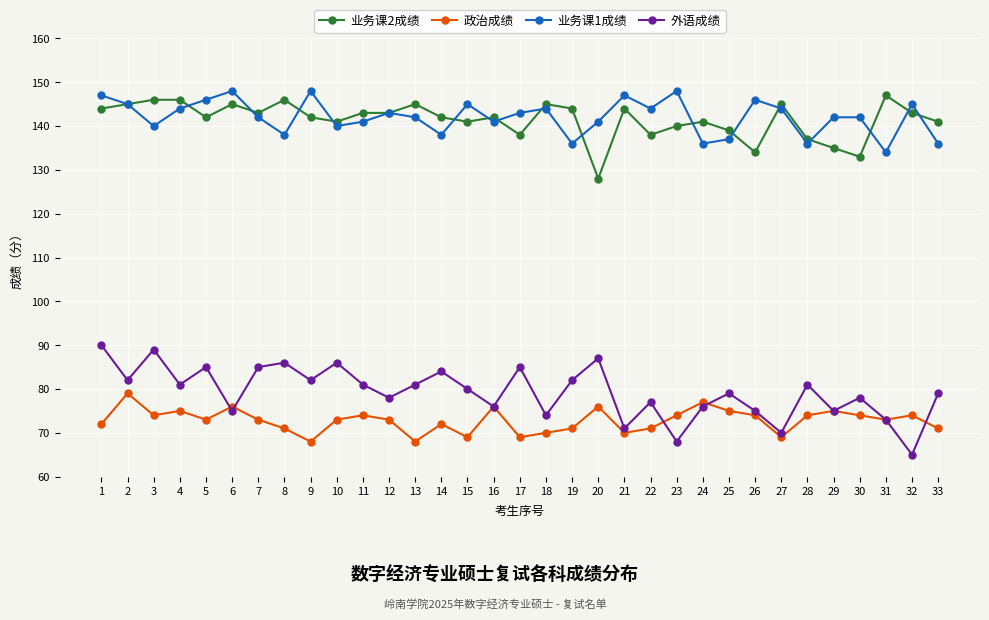

At which category does 业务课2成绩 reach its first local valley?

5